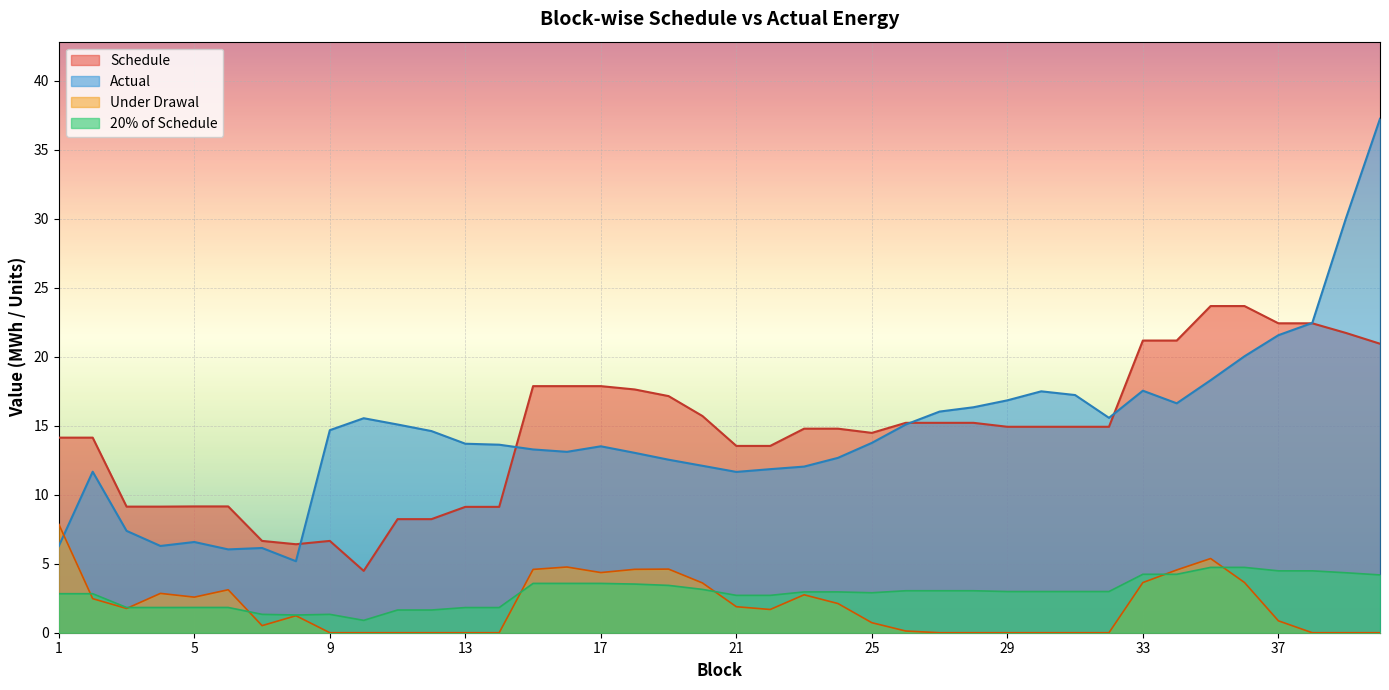

Which series has the widest spread of values?

Actual